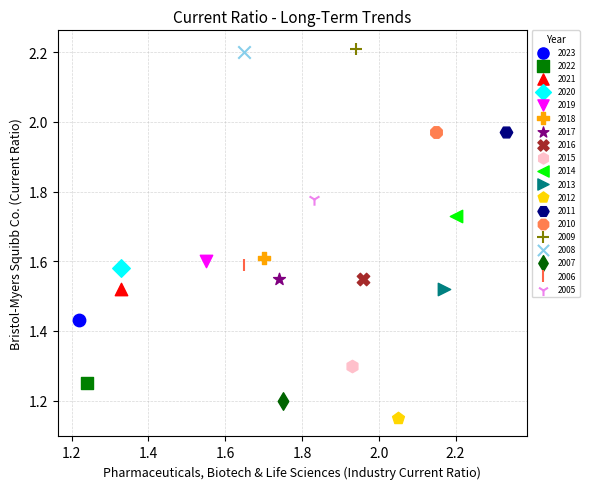

What are all the series names shown in the legend?

2023, 2022, 2021, 2020, 2019, 2018, 2017, 2016, 2015, 2014, 2013, 2012, 2011, 2010, 2009, 2008, 2007, 2006, 2005